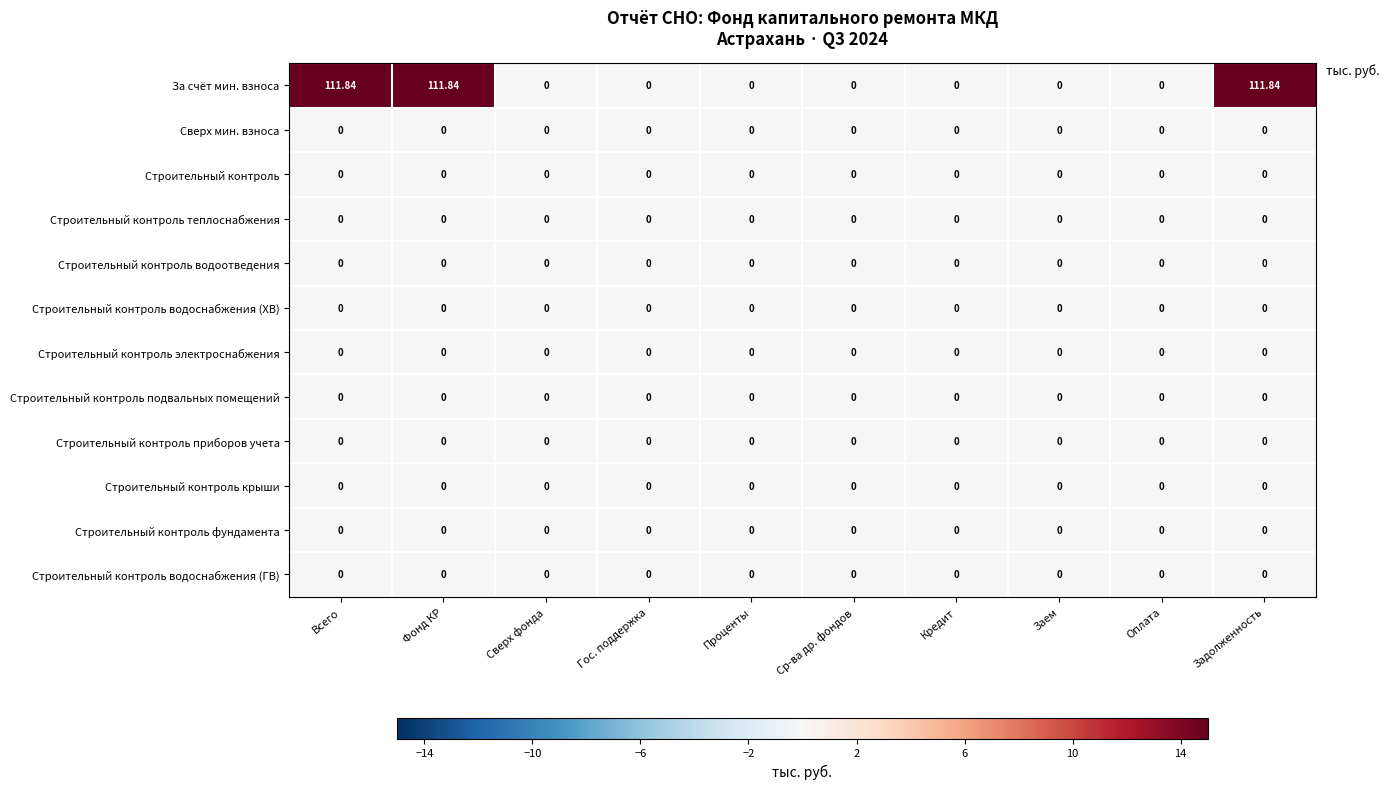

Between Всего and Заем, which series saw the biggest shift?

За счёт мин. взноса